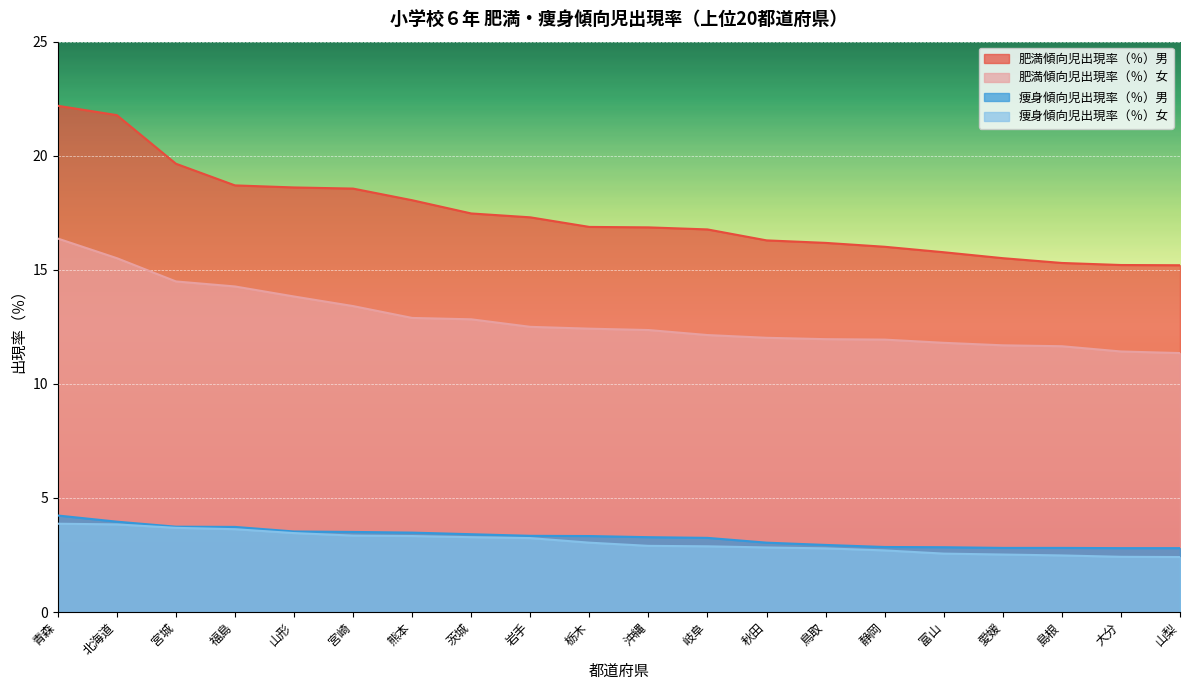

Which series has the largest range (max minus min)?

肥満傾向児出現率（％）男